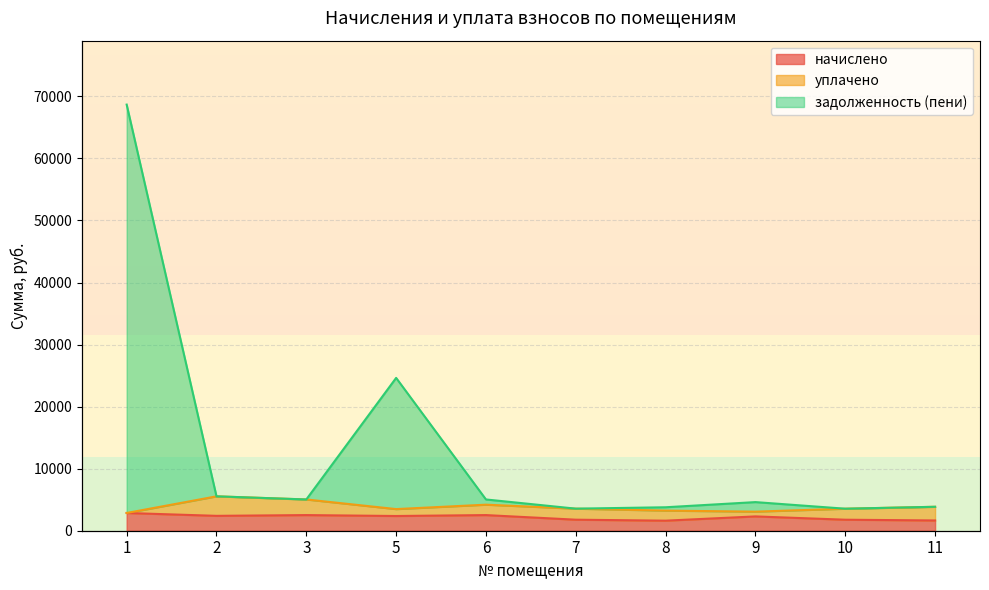

Where is the first local maximum for задолженность (пени)?

5